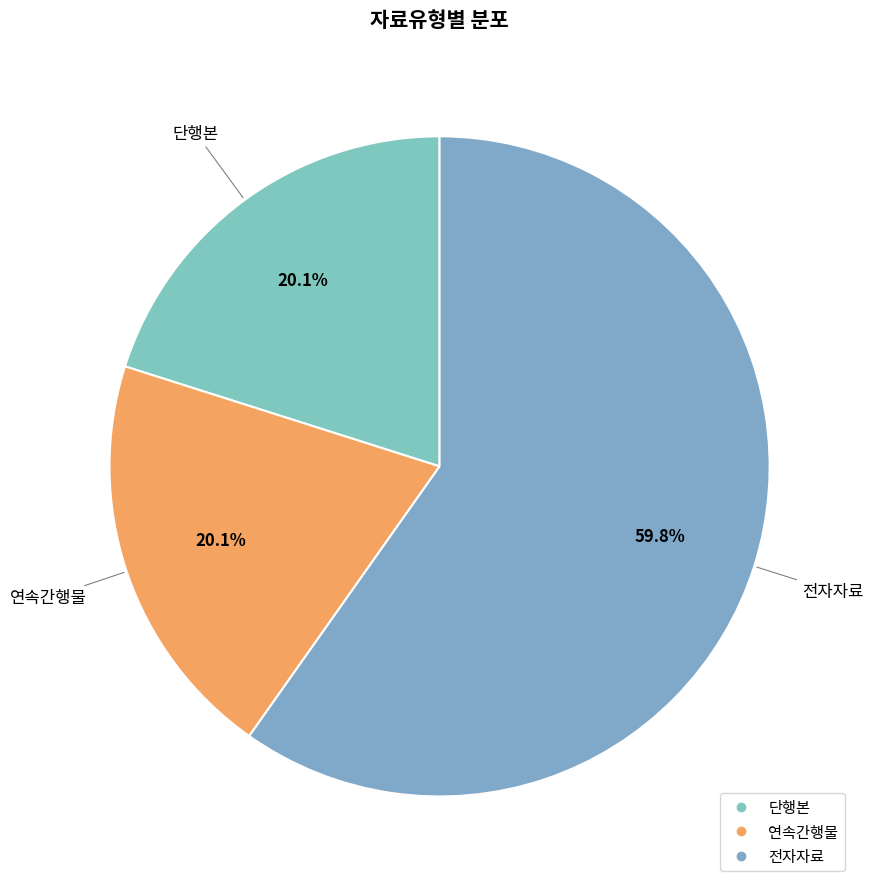

Is the sum of 전자자료 and 단행본 greater than half?

Yes